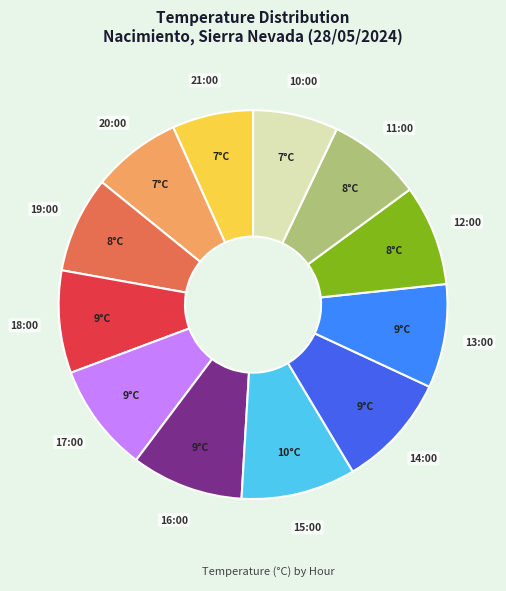

Is there a majority slice in this chart?

No